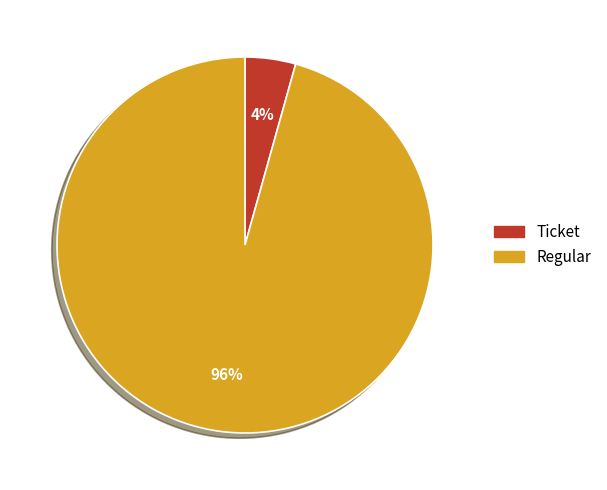

Is there any slice that represents more than half of the pie?

Yes